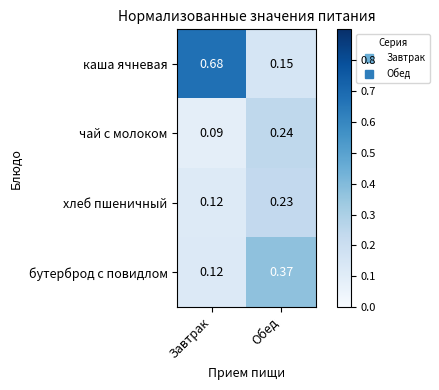

Is the value of чай с молоком at Обед greater than the value of хлеб пшеничный at Завтрак?

Yes